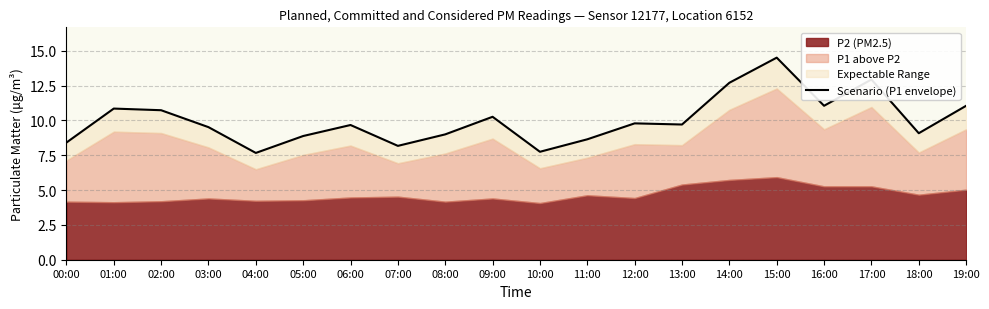

Rank the categories by value from lowest to highest.

04:00, 10:00, 07:00, 00:00, 11:00, 05:00, 08:00, 18:00, 03:00, 06:00, 13:00, 12:00, 09:00, 02:00, 01:00, 16:00, 19:00, 14:00, 17:00, 15:00